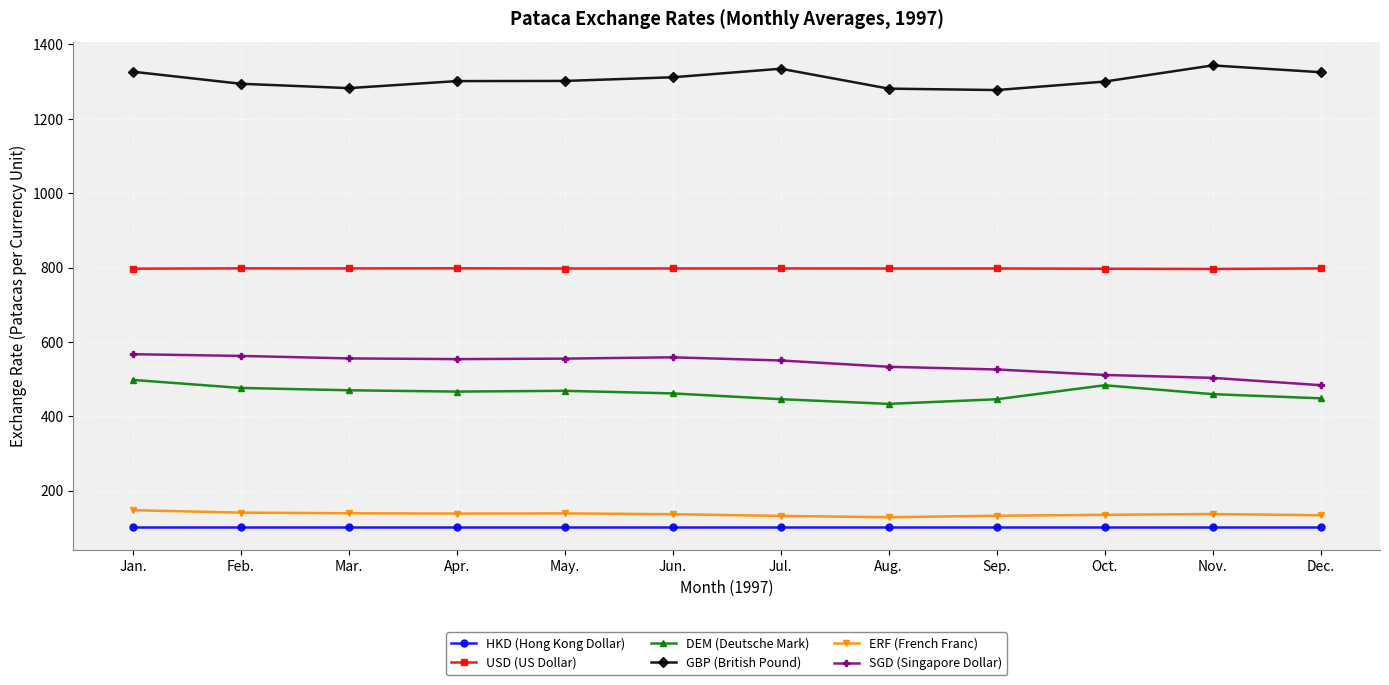

True or false: GBP (British Pound) has more than 0 points higher than both neighbors.

True